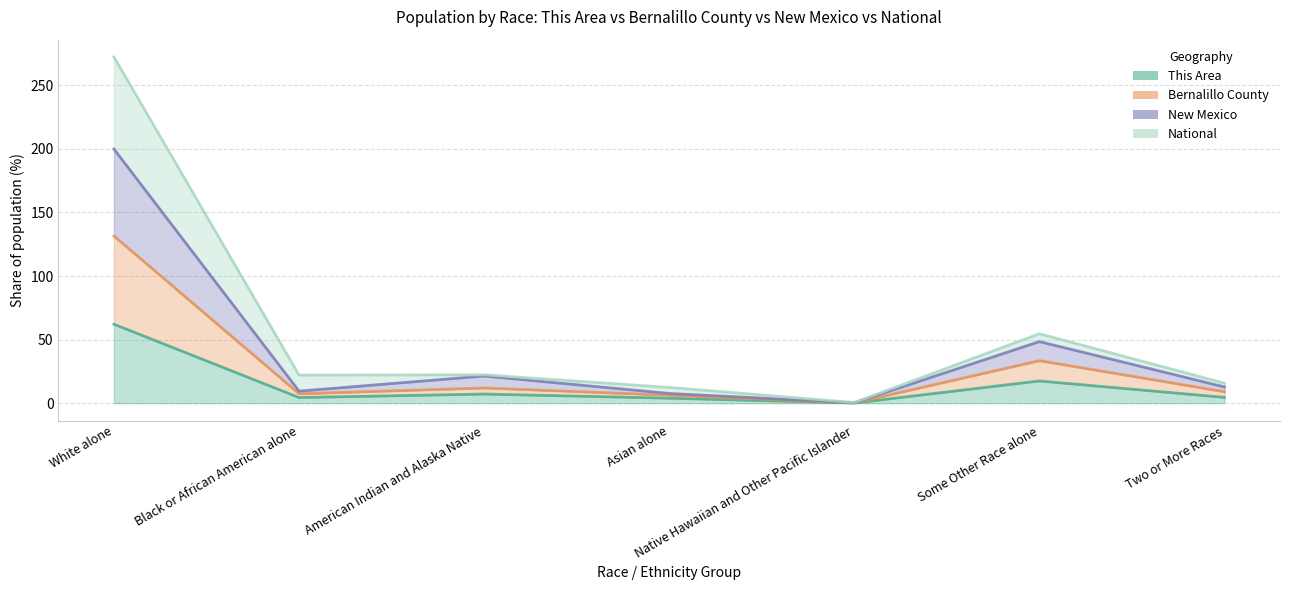

Between Native Hawaiian and Other Pacific Islander and White alone, which is larger?

White alone